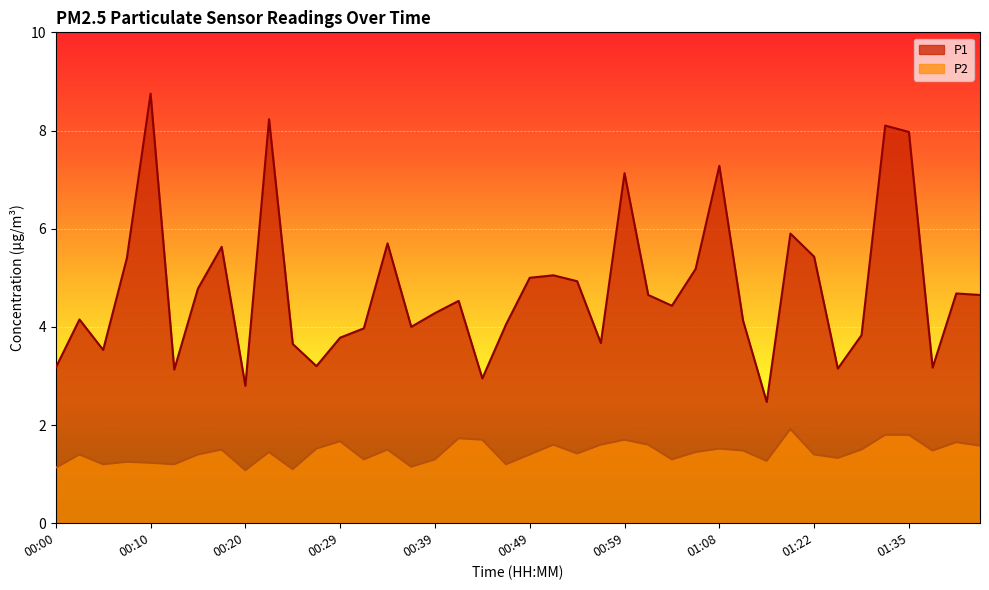

Is the value of P1 at 00:42 greater than the value of P2 at 01:37?

Yes